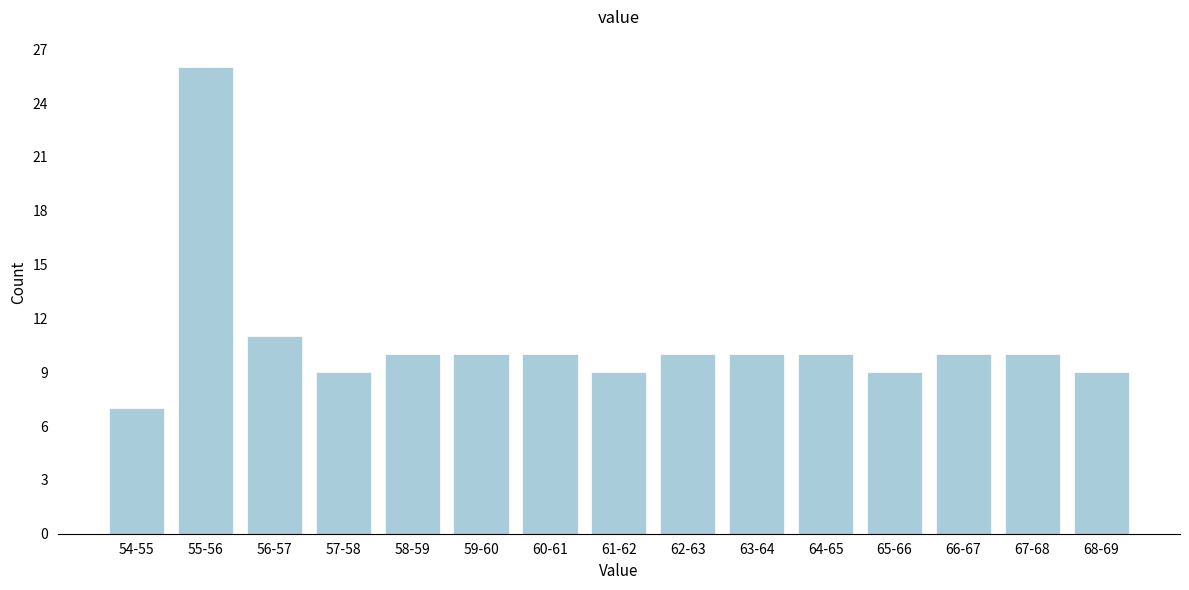

Reading left to right, transcribe all the data shown in this chart.

54-55=7	55-56=26	56-57=11	57-58=9	58-59=10	59-60=10	60-61=10	61-62=9	62-63=10	63-64=10	64-65=10	65-66=9	66-67=10	67-68=10	68-69=9